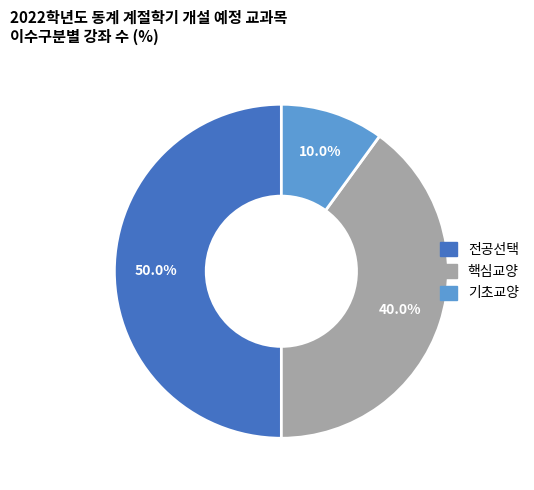

Is 기초교양 the majority of the pie?

No